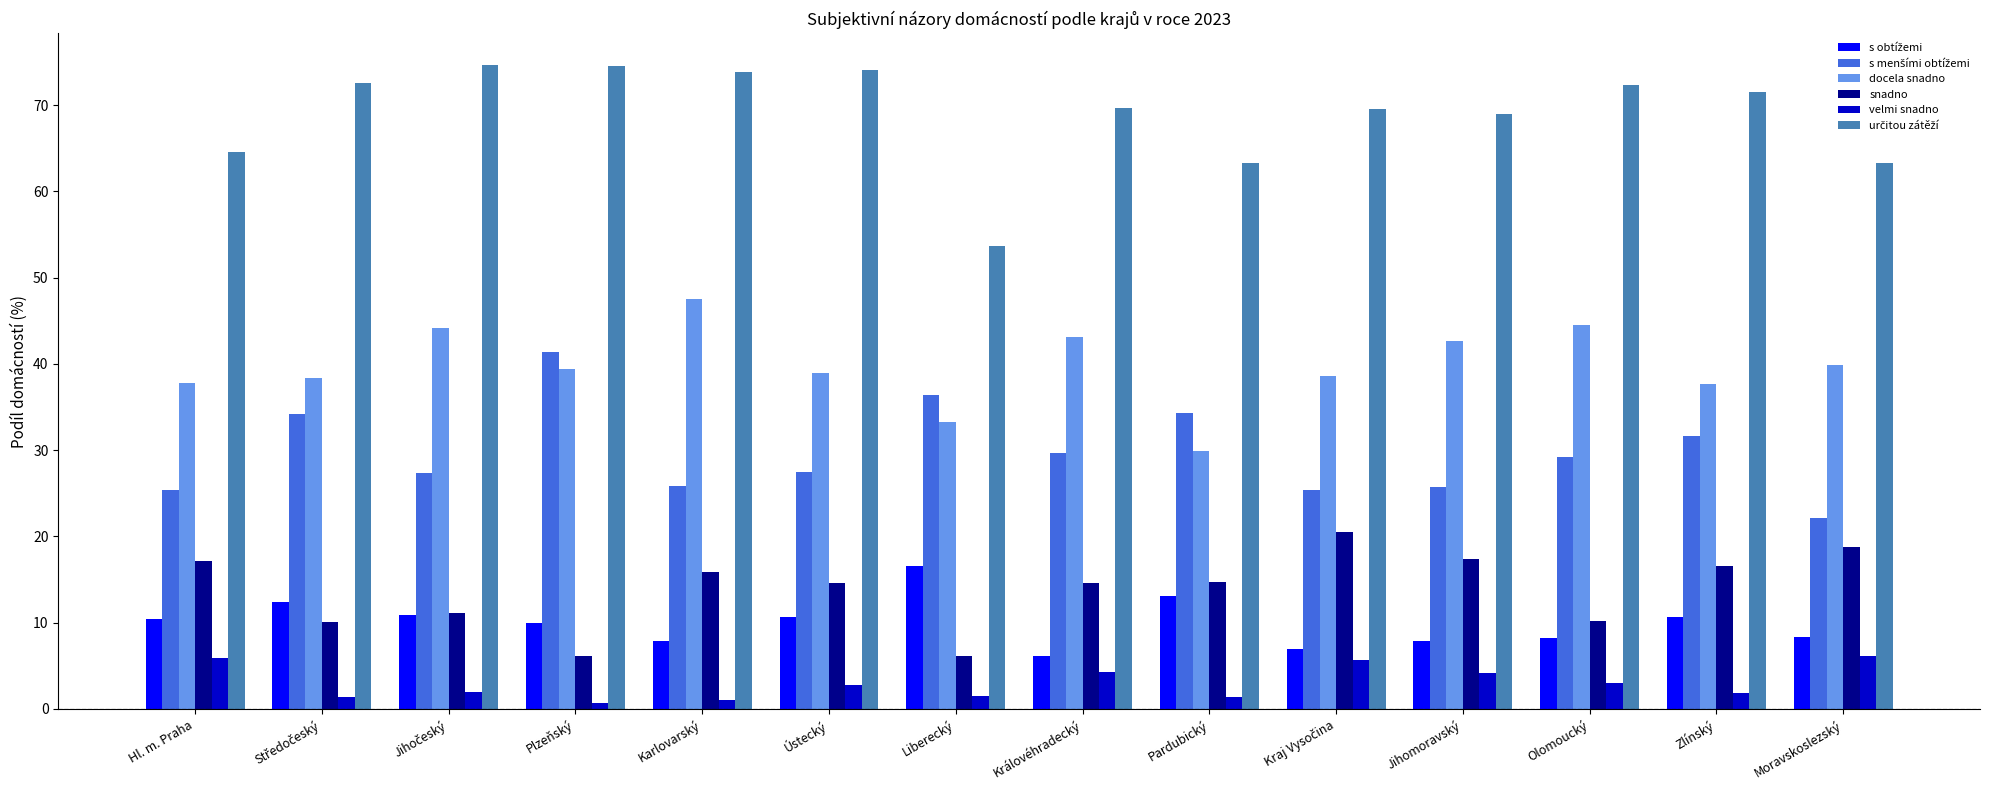

At which label does snadno first exceed 14?

Hl. m. Praha